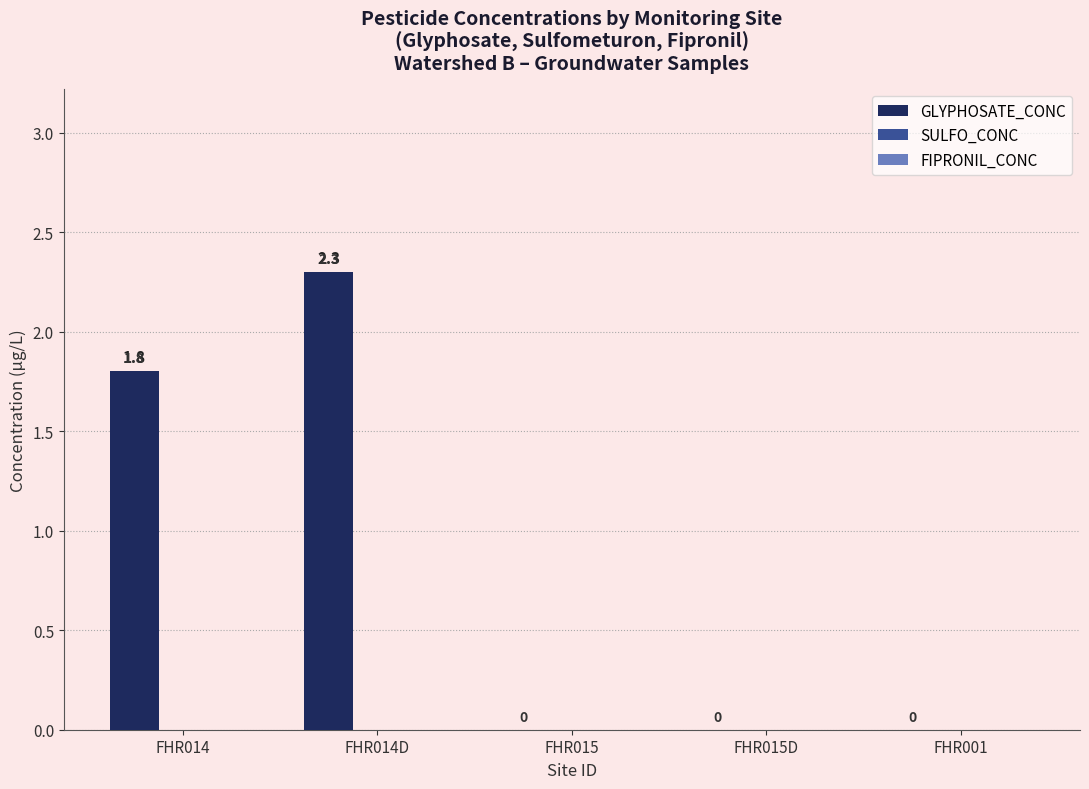

What is the greatest value displayed?

2.3